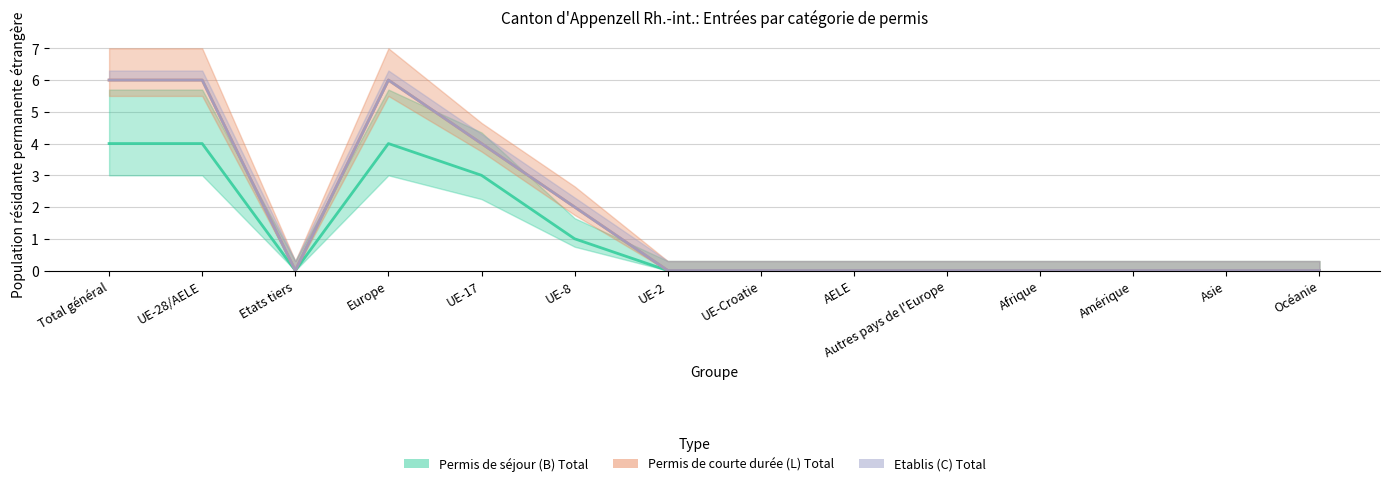

Rank the series at UE-28/AELE from highest to lowest value.

Permis de courte durée (L) Total, Etablis (C) Total, Permis de séjour (B) Total